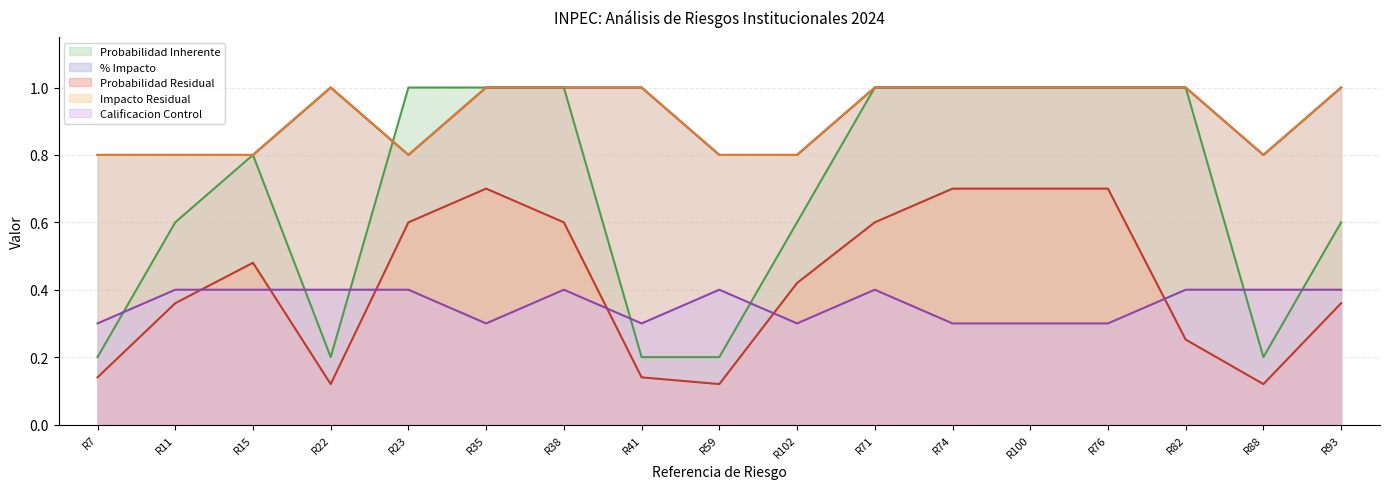

What is the label of the 15th point from the left?

R82